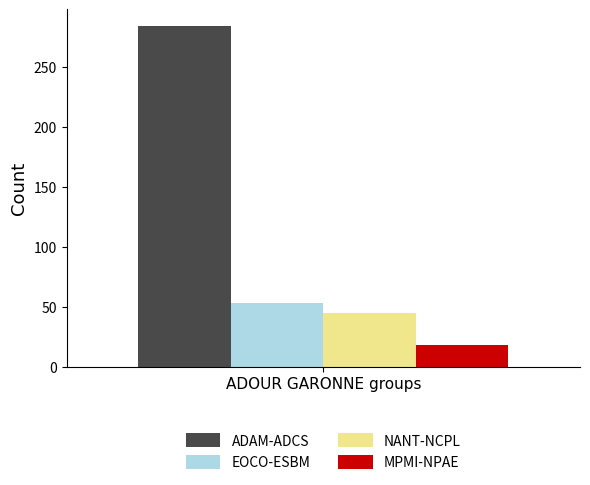

What is the greatest value displayed?

284